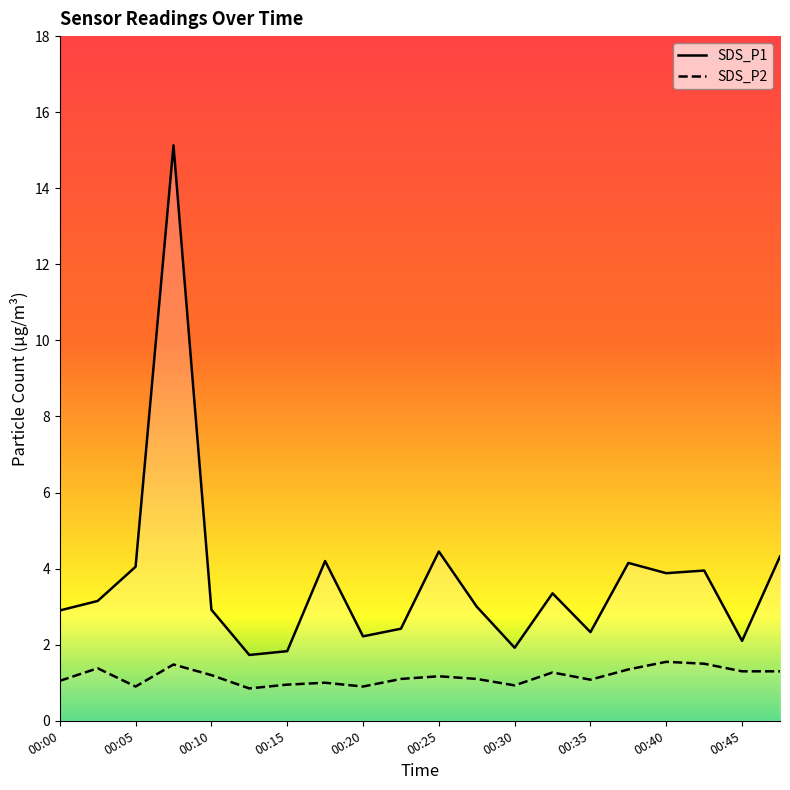

List the series in order of their peak value, lowest first.

SDS_P2, SDS_P1